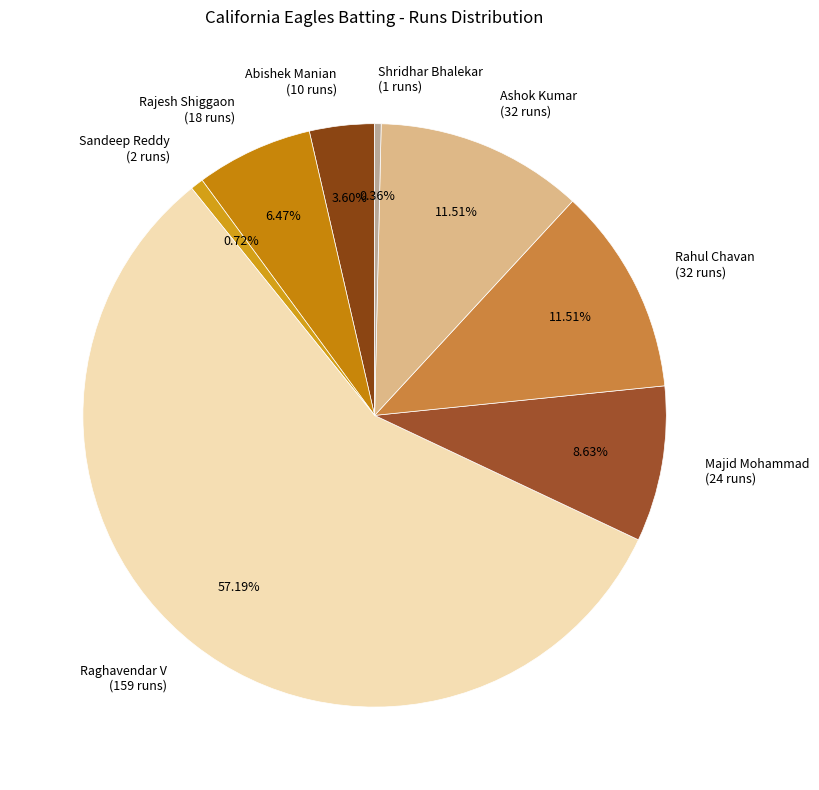

How many segments does this pie chart have?

8